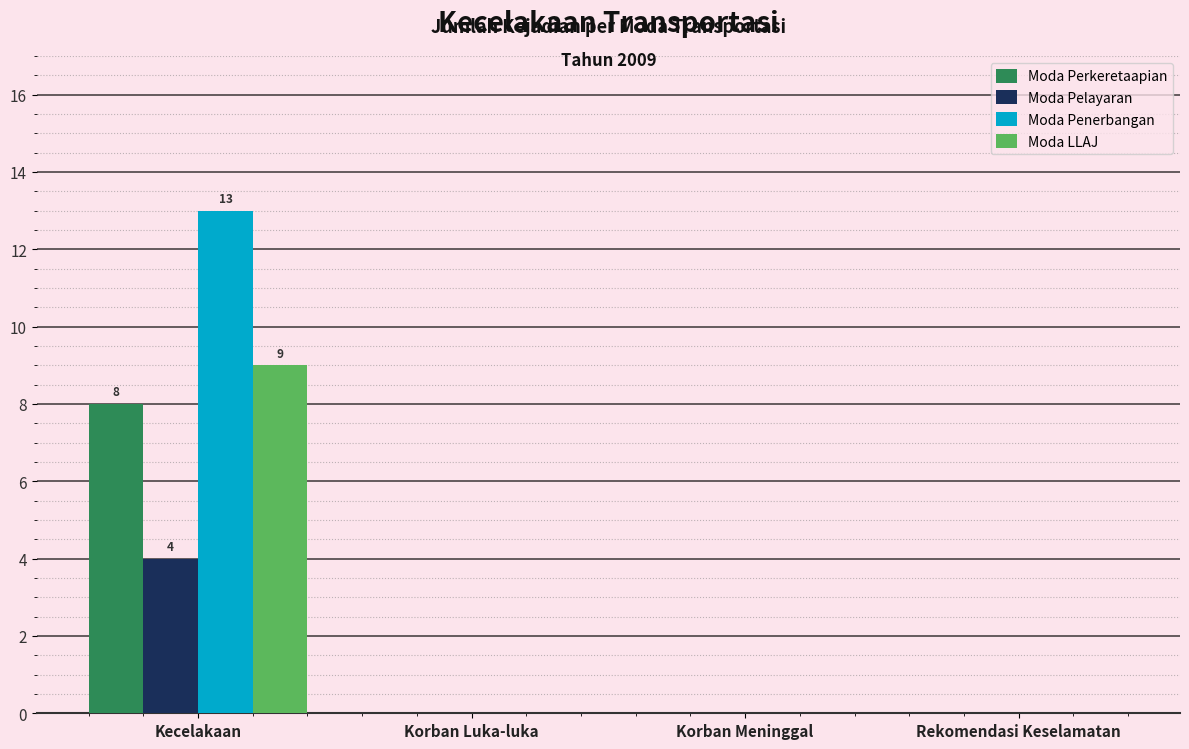

Which category has the highest value across all series?

Kecelakaan